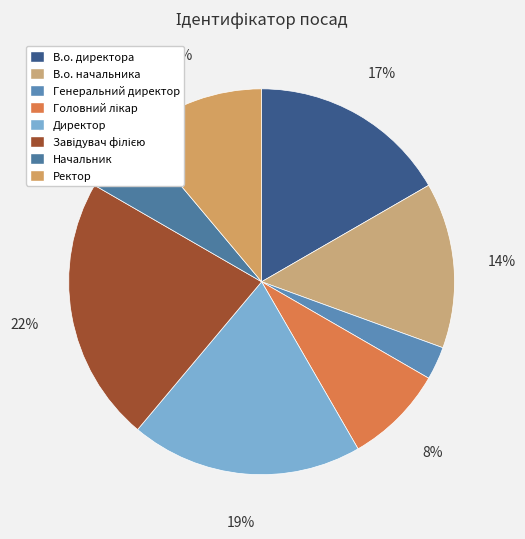

Is there a majority slice in this chart?

No